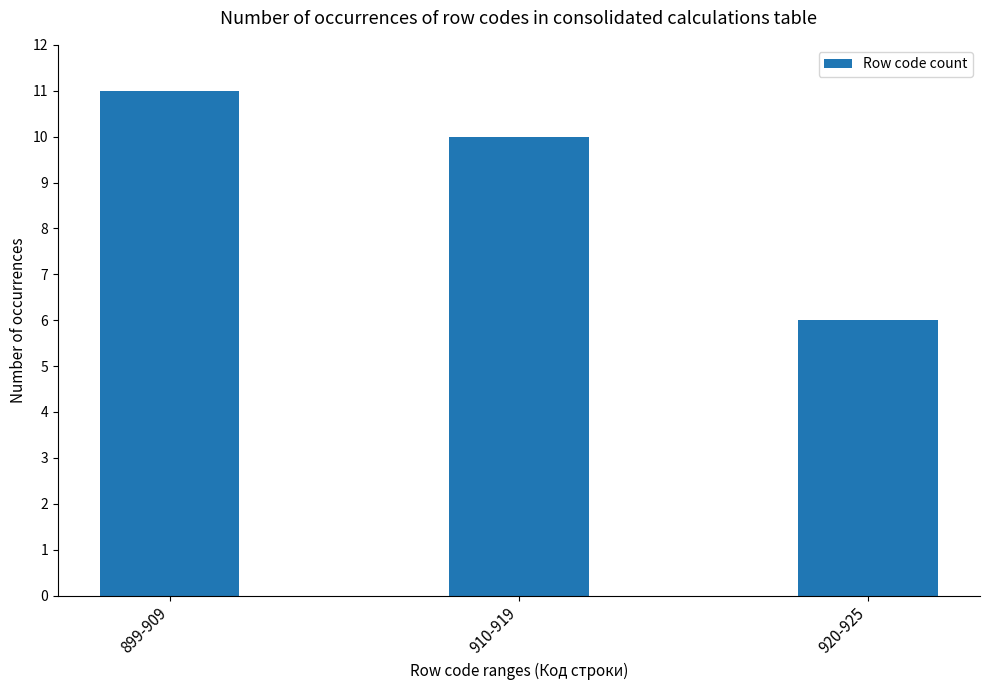

Reading left to right, extract all data points from this chart.

11	10	6